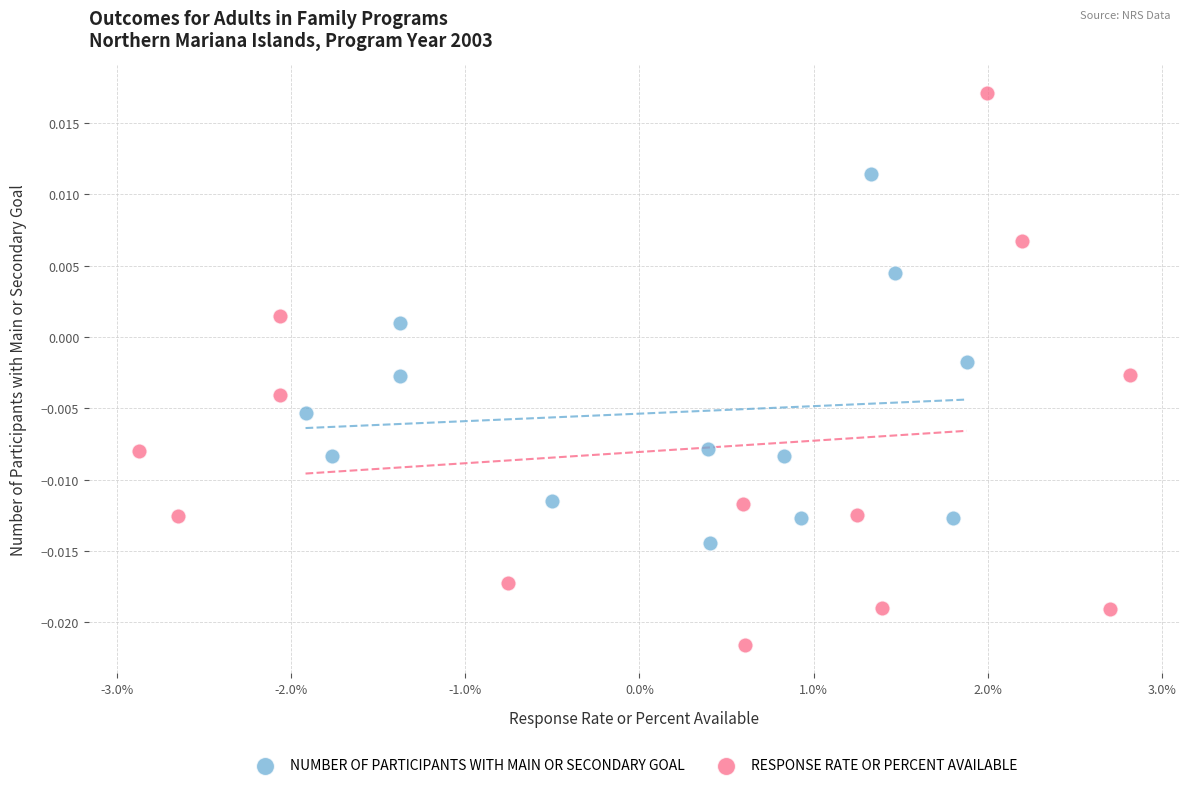

What are all the series names shown in the legend?

NUMBER OF PARTICIPANTS WITH MAIN OR SECONDARY GOAL, RESPONSE RATE OR PERCENT AVAILABLE